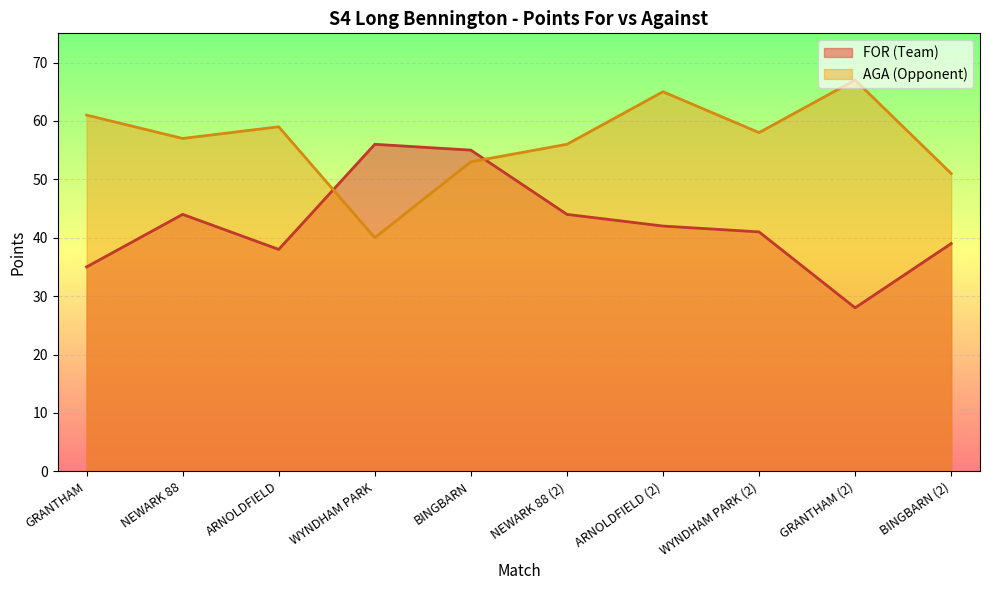

List the series in order of their peak value, lowest first.

FOR (Team), AGA (Opponent)